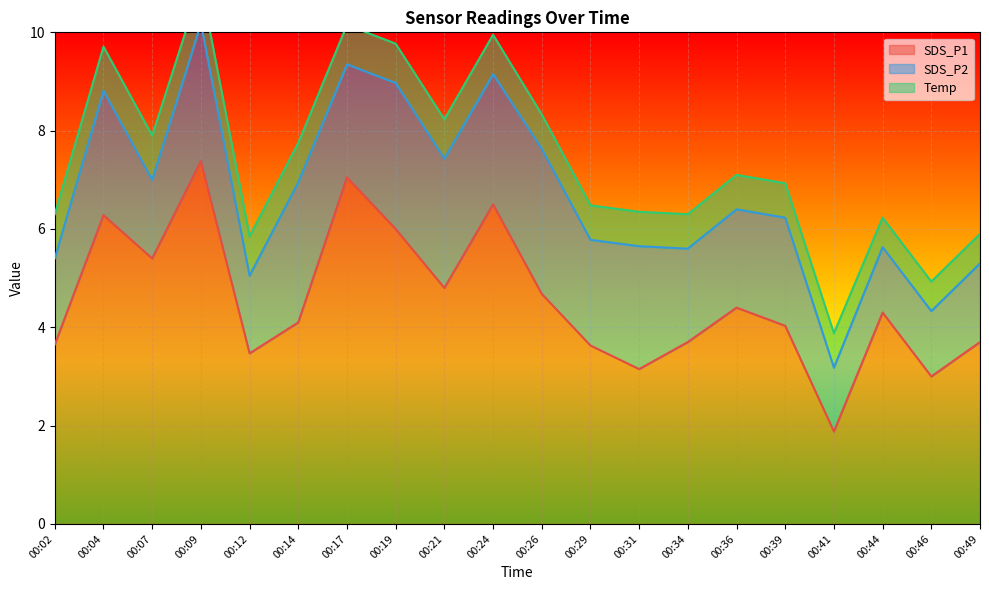

The SDS_P1 series shows 2.4 at 00:02. True or false?

False